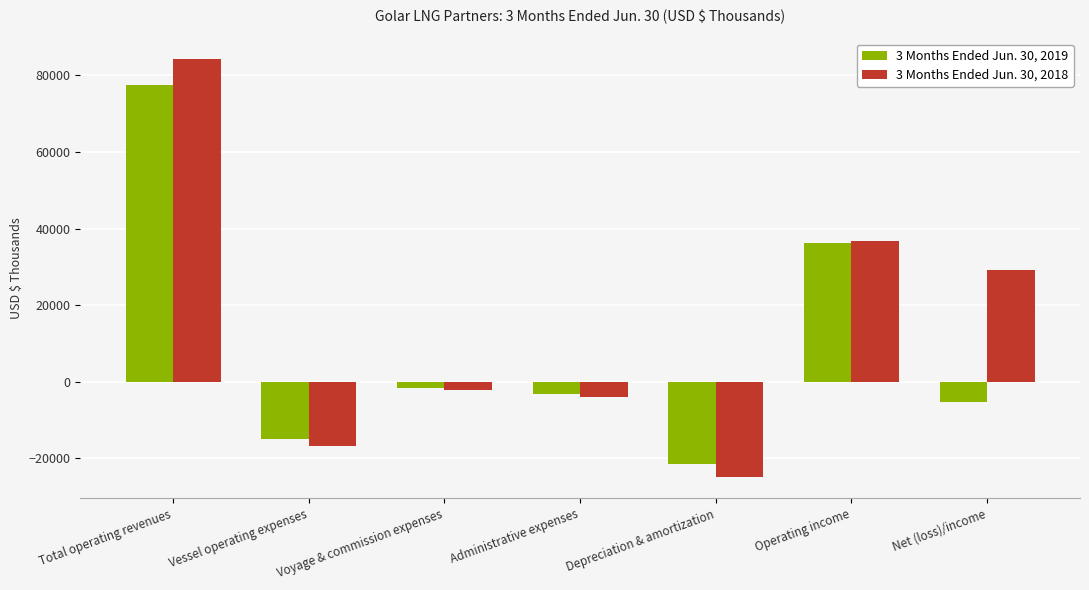

Does the chart contain any negative values?

Yes